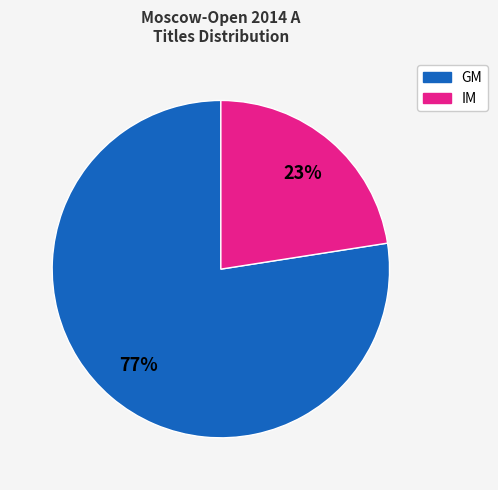

The GM slice represents 67% of the pie. True or false?

False